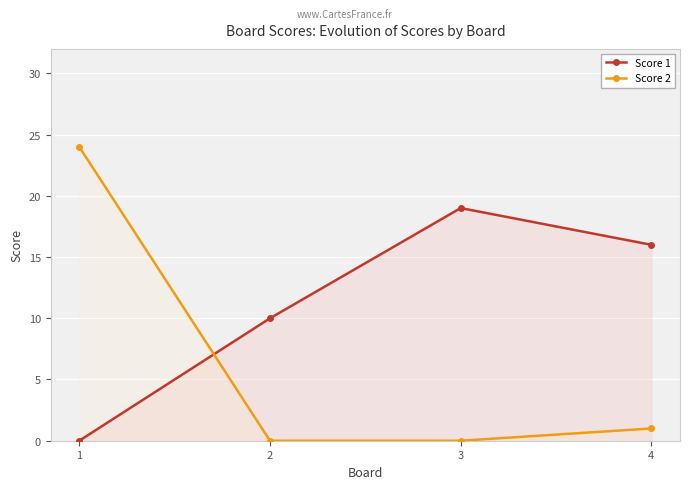

True or false: Score 1 has more than 2 points higher than both neighbors.

False